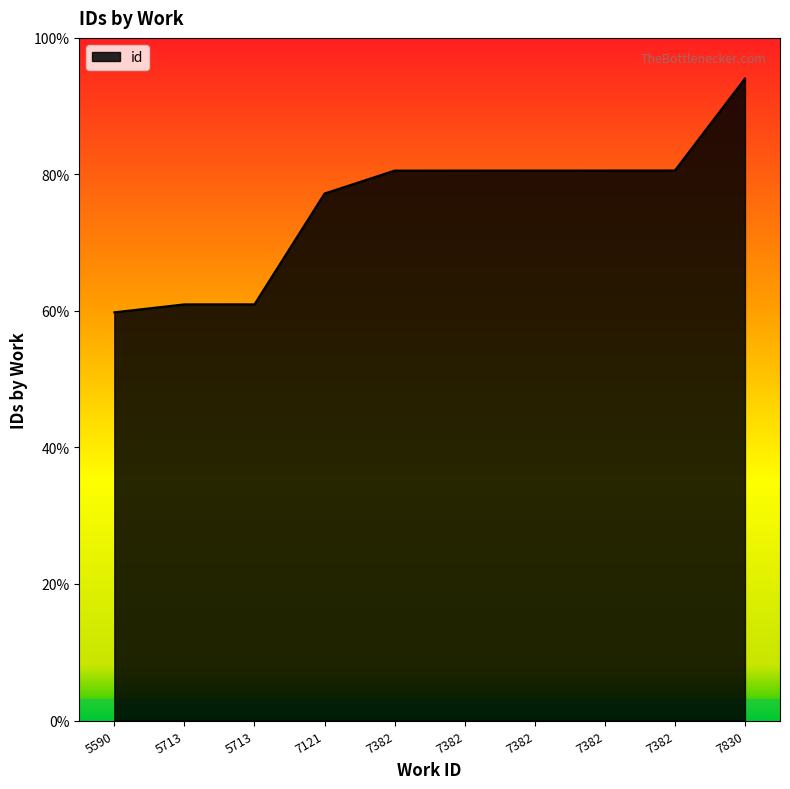

Does the chart have visible grid lines?

No